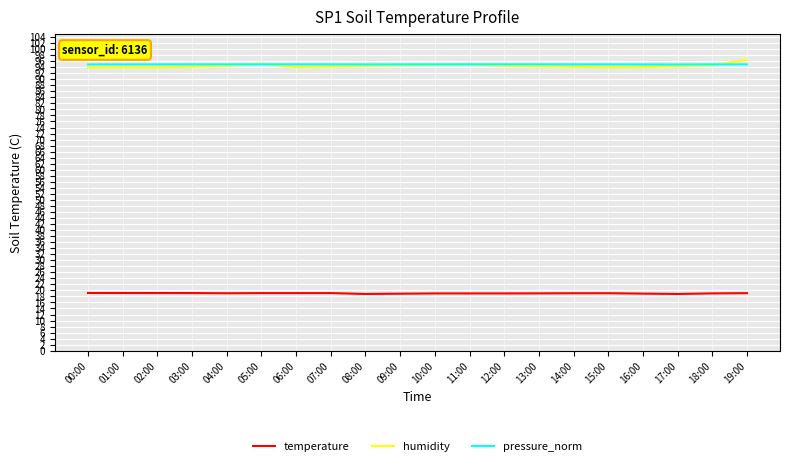

The value of pressure_norm at 00:00 is 94.9. True or false?

True